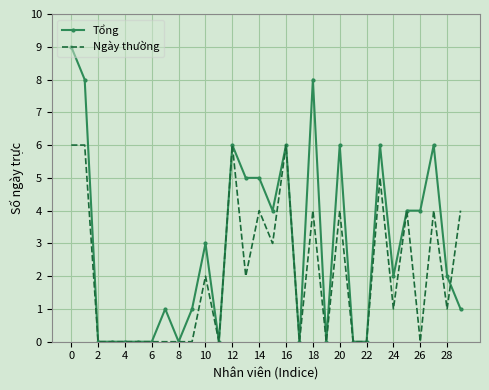

List the series in order of their overall mean, lowest first.

Ngày thường, Tổng